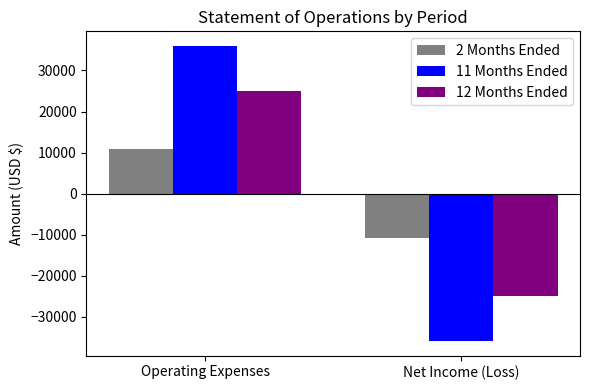

How many values in the 11 Months Ended series are below 35954?

1